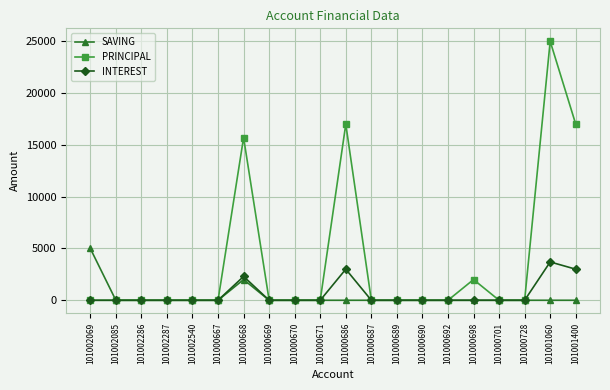

Where is INTEREST nearest to the value 1850?

101000668